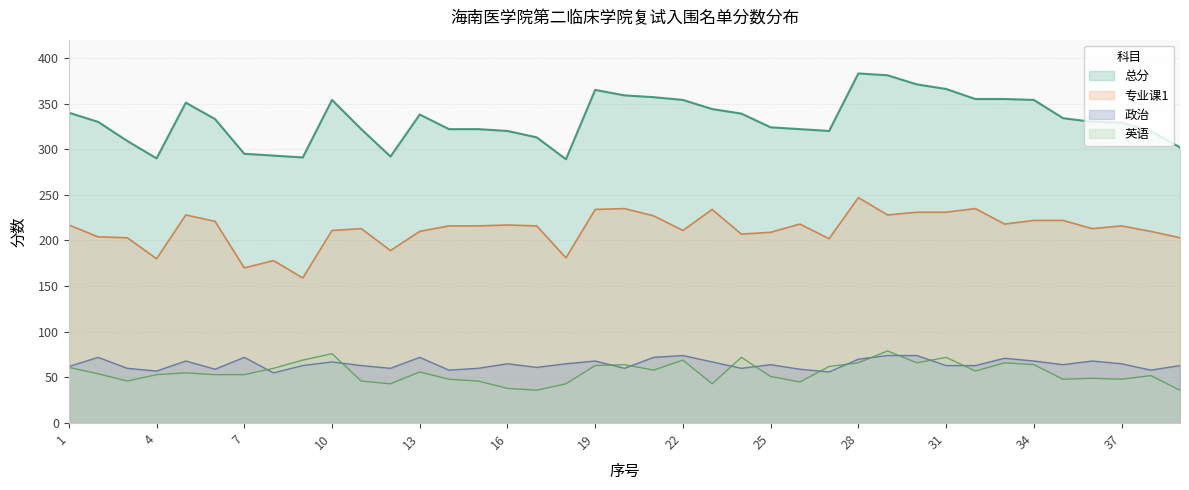

Rank the series by their maximum value, from lowest to highest.

政治, 英语, 专业课1, 总分